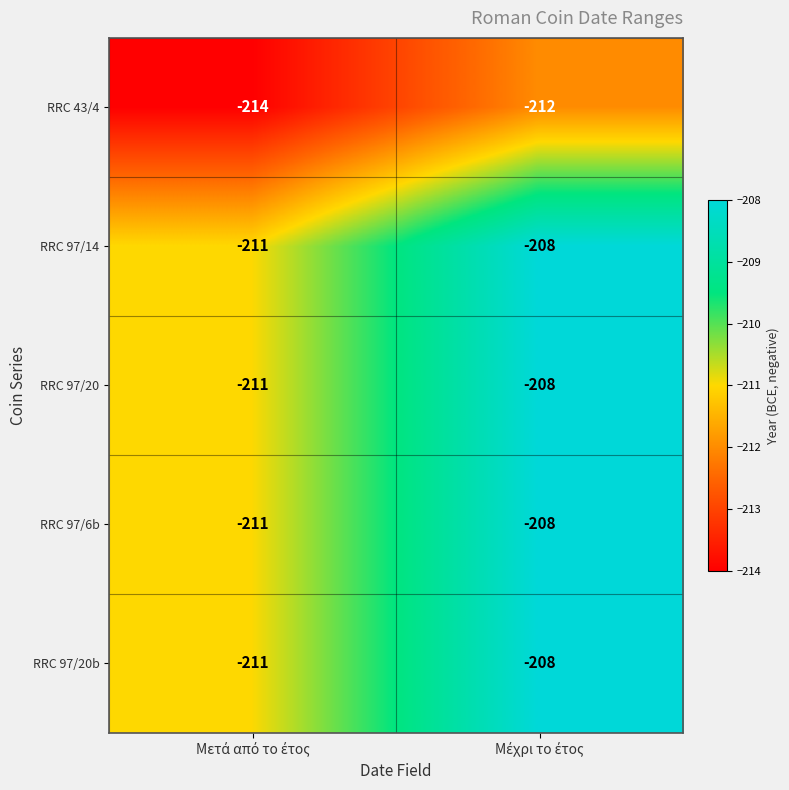

What is the smallest value displayed?

-214